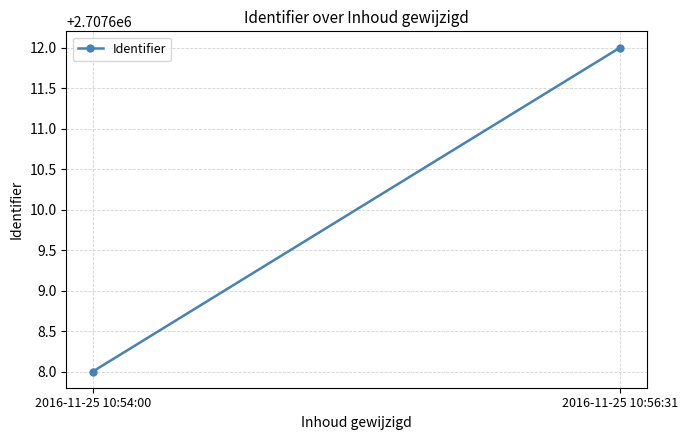

Is this an area chart (filled region under the line)?

No